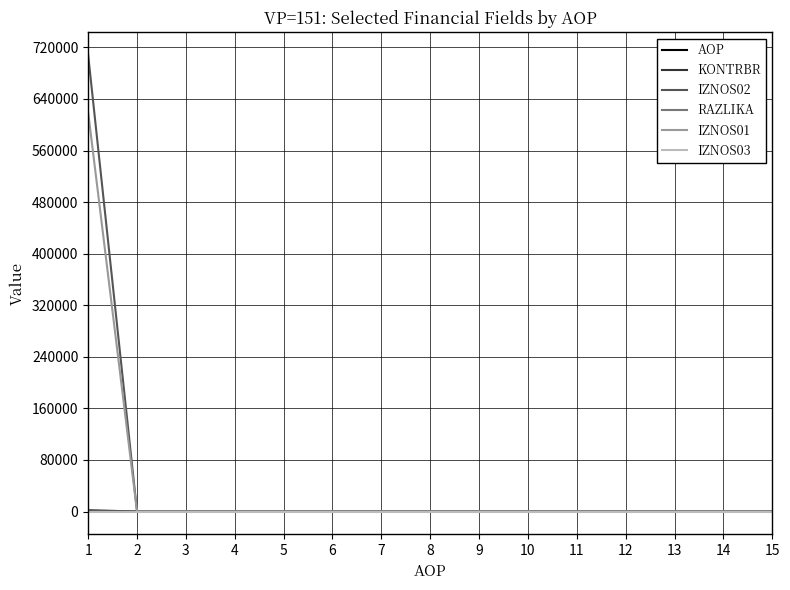

Is this an area chart (filled region under the line)?

No